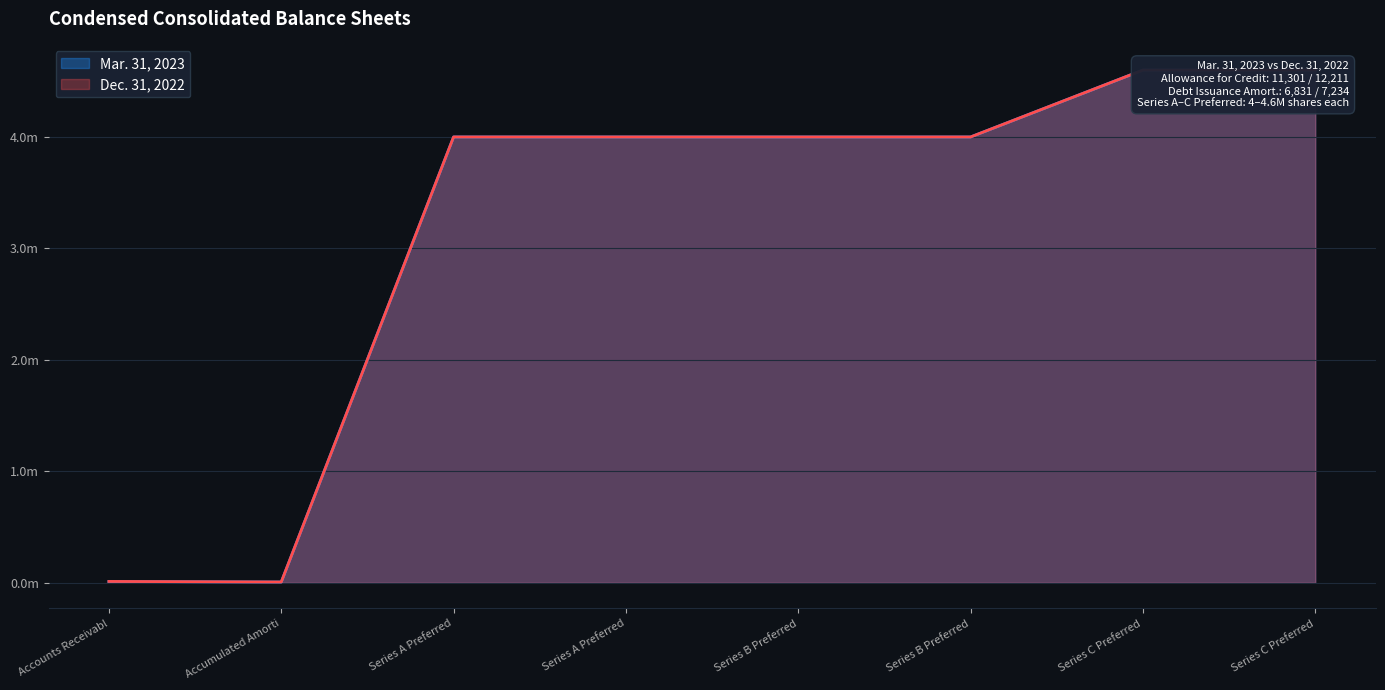

True or false: Dec. 31, 2022 has a value of 4.0 at Series A Preferred.

True